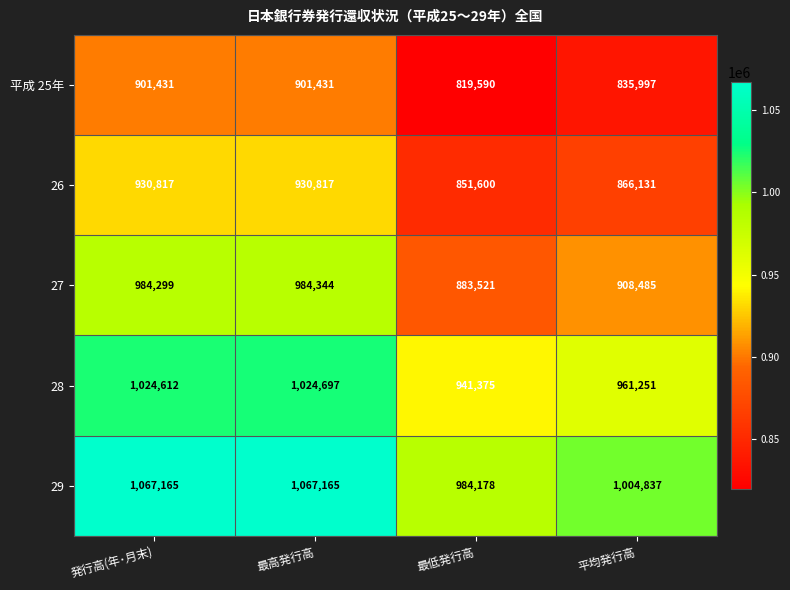

Where is 26 nearest to the value 891208?

平均発行高